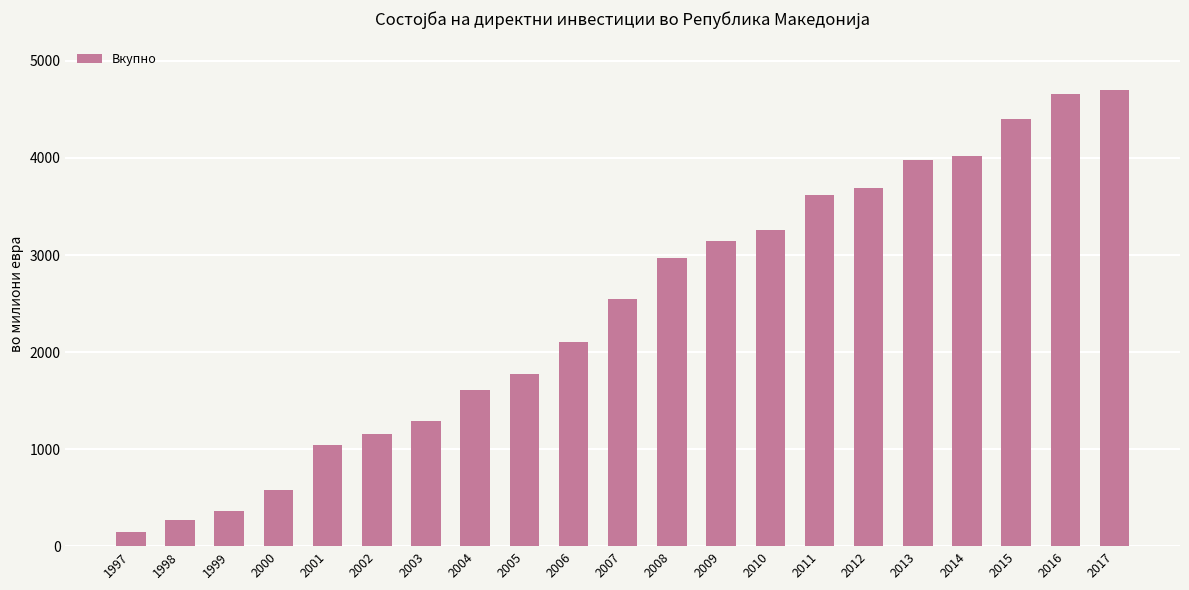

What is the value of the 19th bar from the left?

4400.1